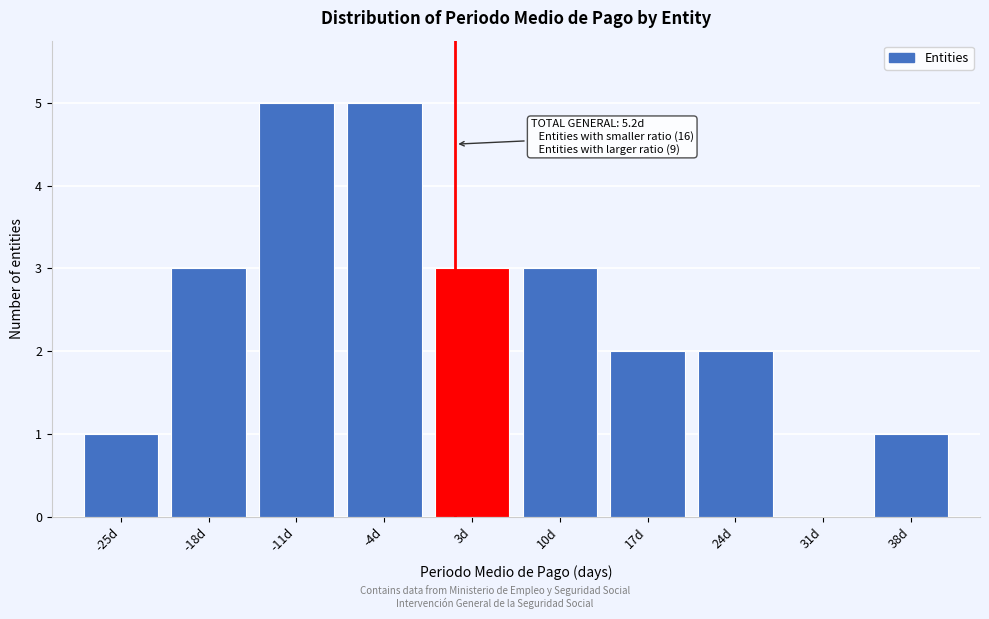

Reading left to right, extract all data points from this chart.

-25d=1	-18d=3	-11d=5	-4d=5	3d=3	10d=3	17d=2	24d=2	31d=0	38d=1